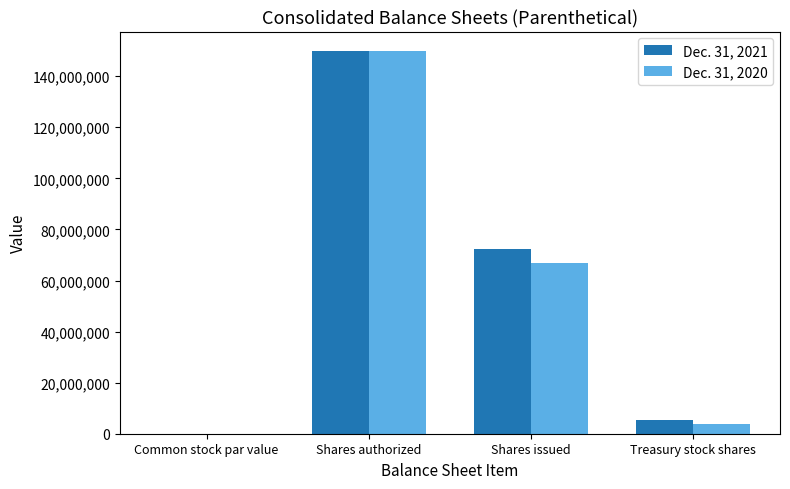

At which category does the chart reach its peak across all series?

Shares authorized